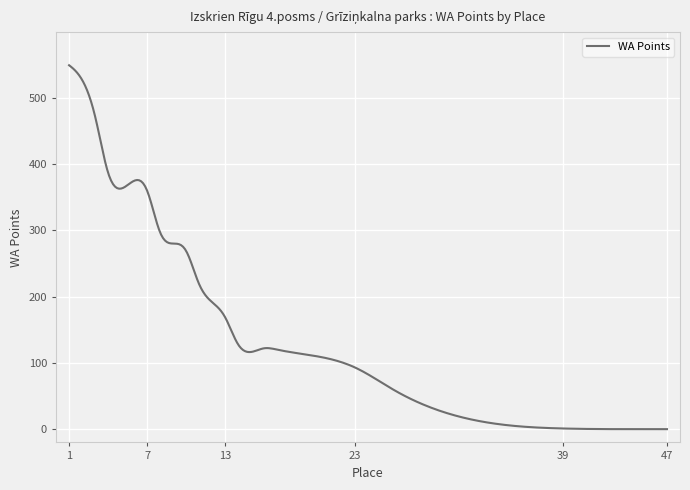

What is the difference between the maximum and minimum values?

549.0